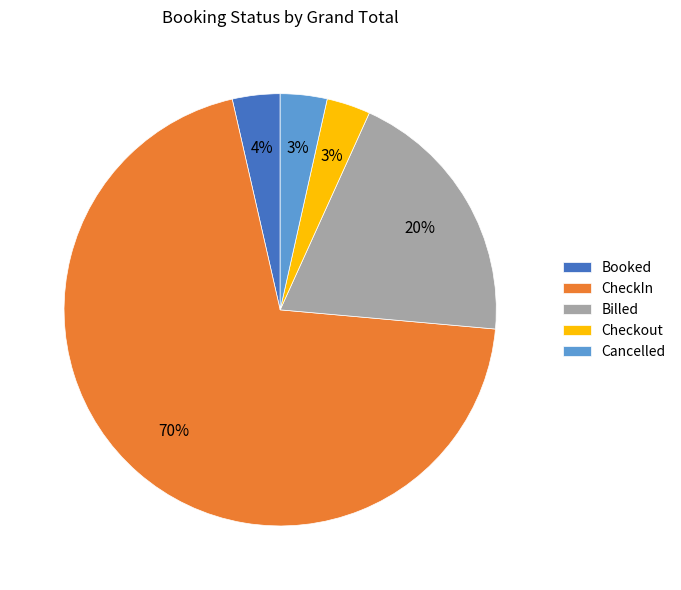

To the nearest percent, what percentage of the pie is Billed?

20%